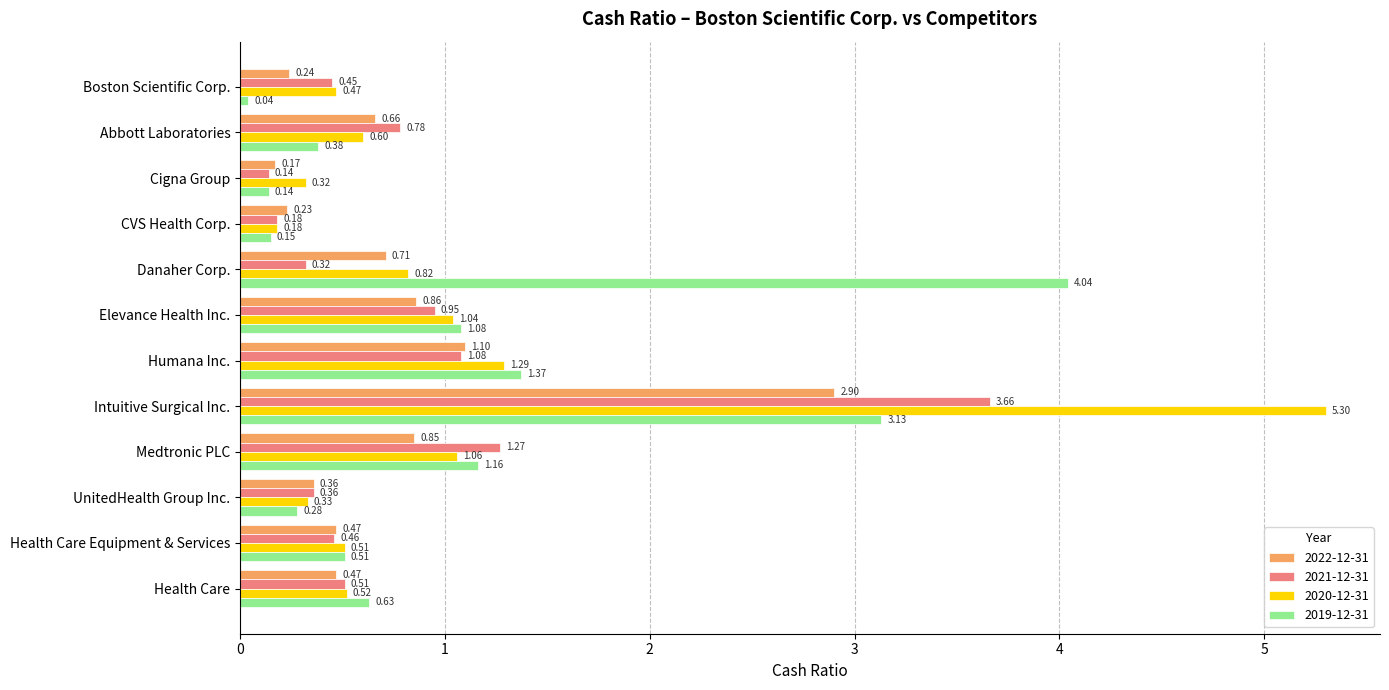

What is the sum of all 2019-12-31 values?

12.9